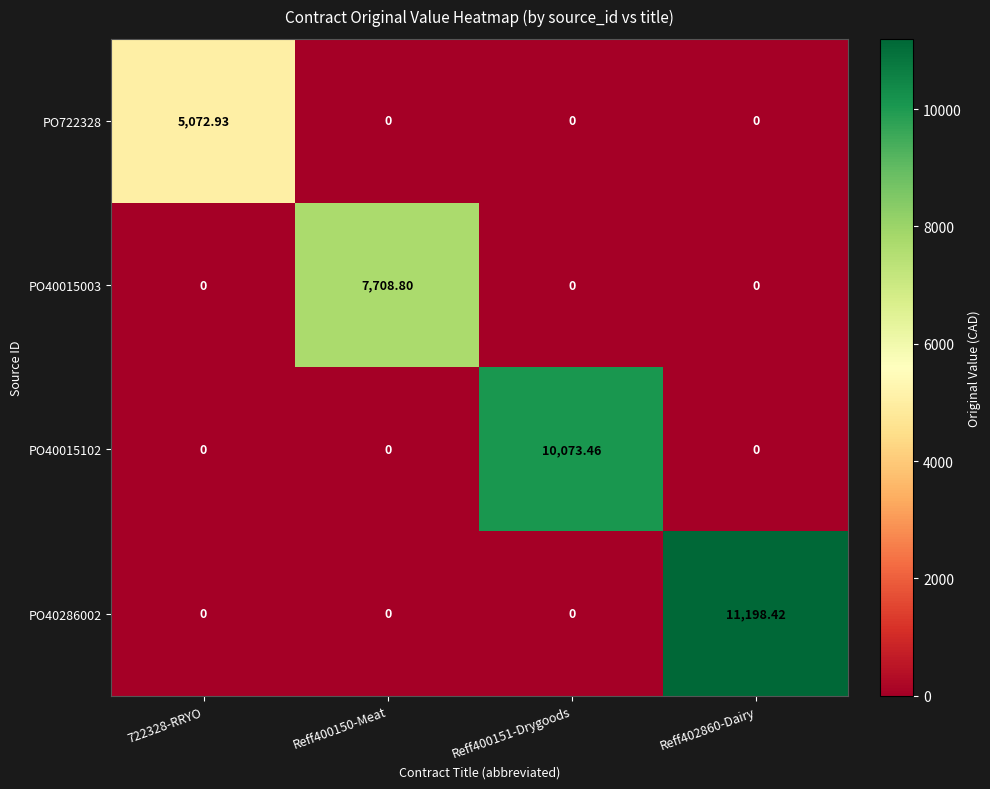

Between Reff402860-Dairy and Reff400150-Meat, which is larger?

Reff402860-Dairy